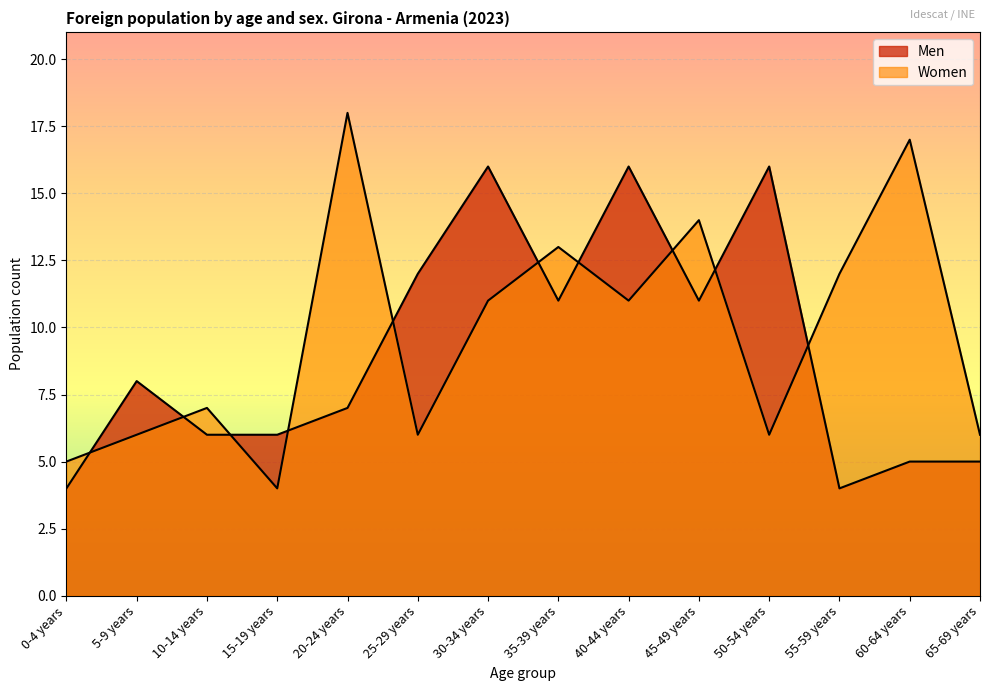

True or false: Men has more than 2 interior local peaks.

True